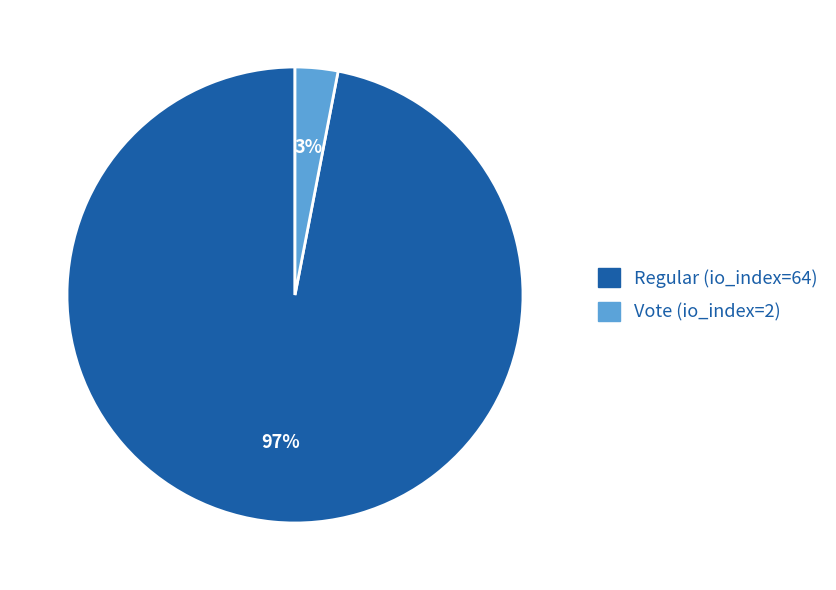

Which slice is the smallest?

Vote (io_index=2)